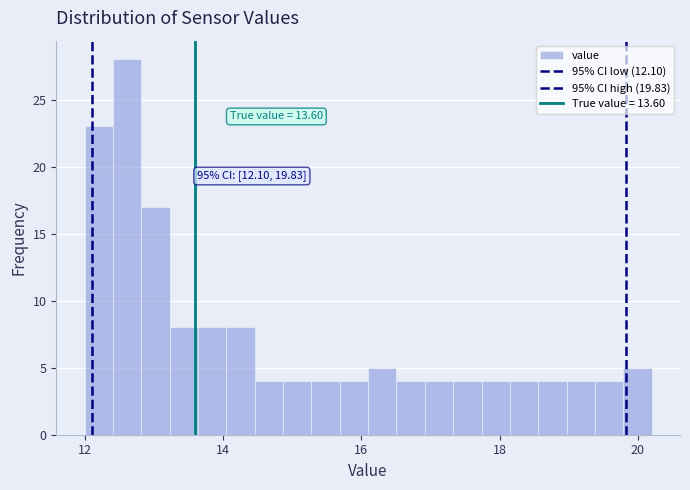

Around what value on the x-axis is the tallest bar? Give the approximate position of its centre, as read against the axis.

12.6